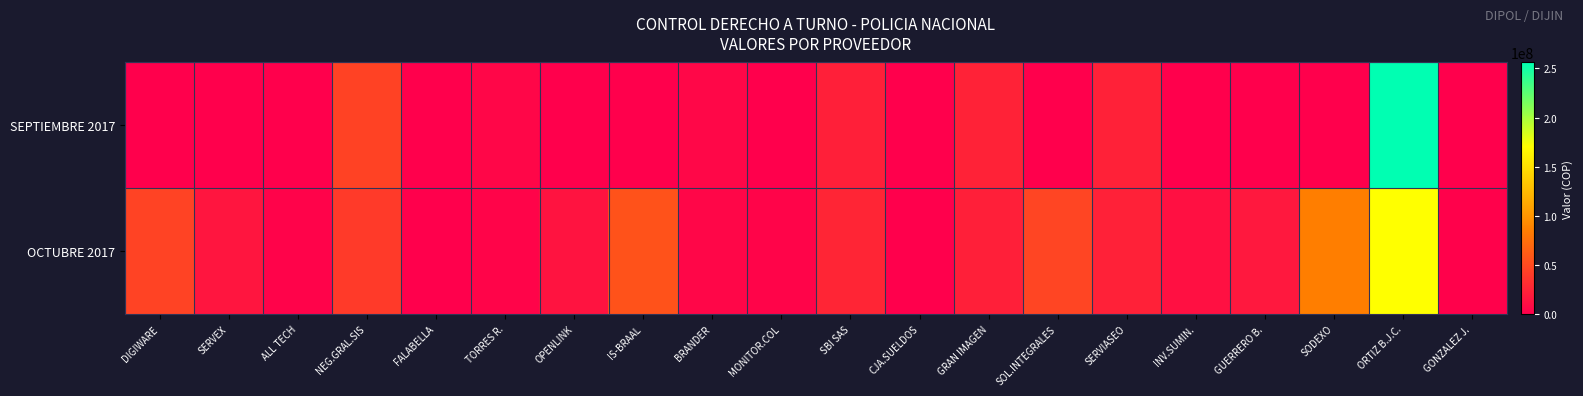

At how many categories does at least one series exceed 194557025?

1